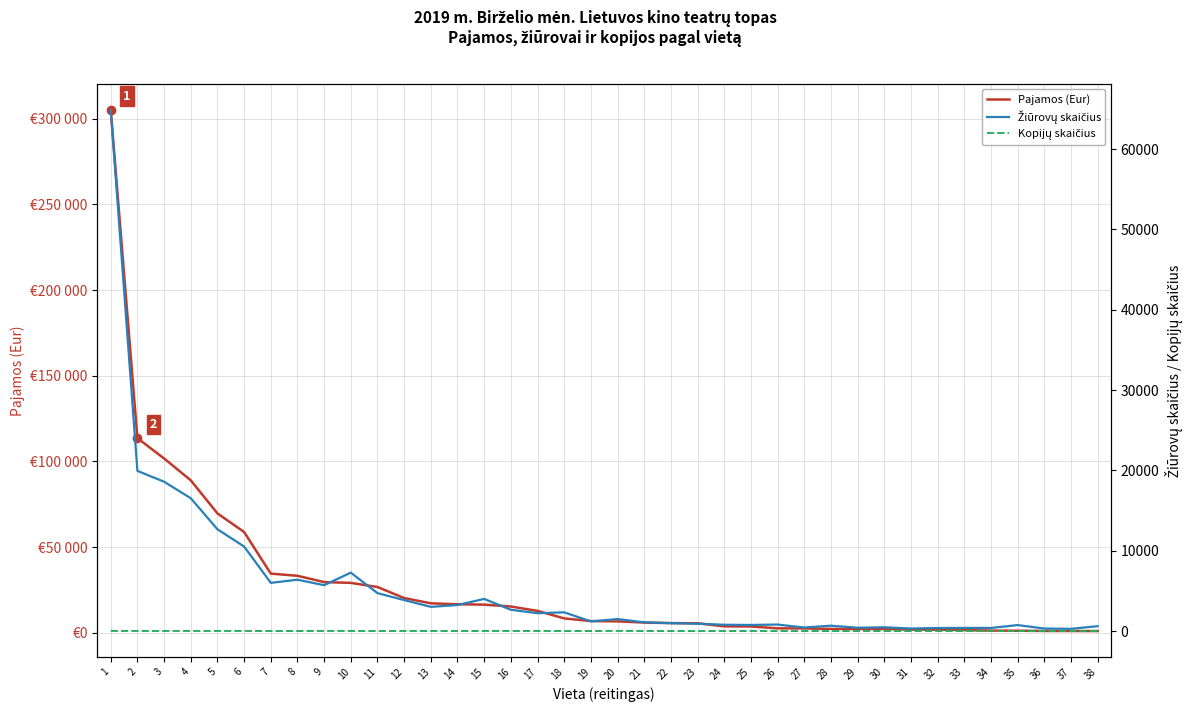

What is the sum of the Pajamos (Eur) values at 11 and 26?

29331.0